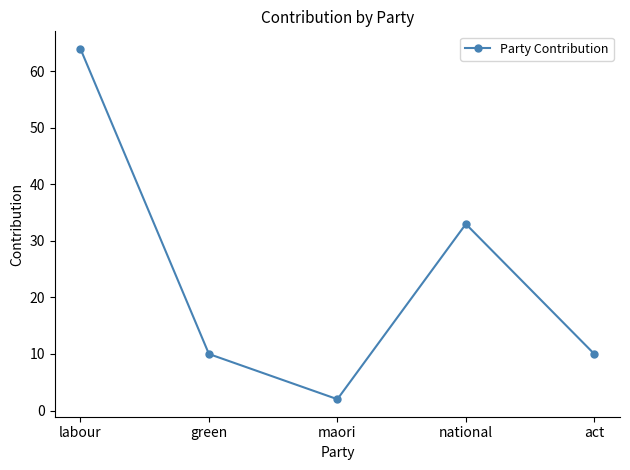

What is the difference between the maximum and minimum values?

62